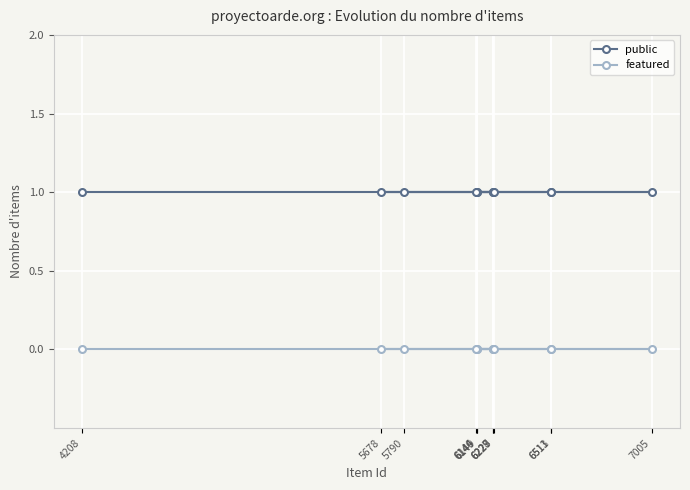

What is the value of the public point at the 9th from the left?

1